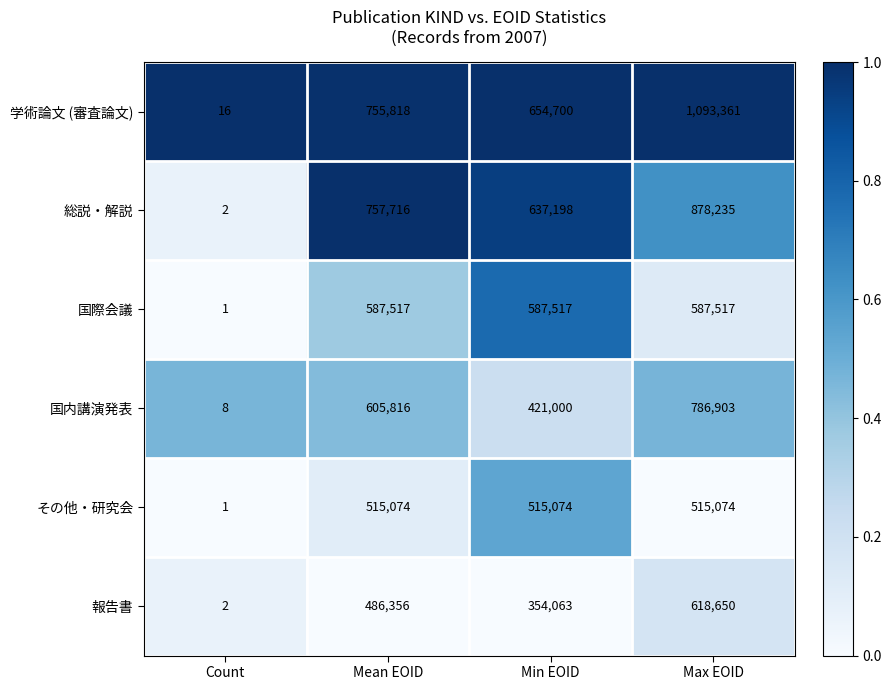

Which series has the largest total across all categories?

学術論文 (審査論文)